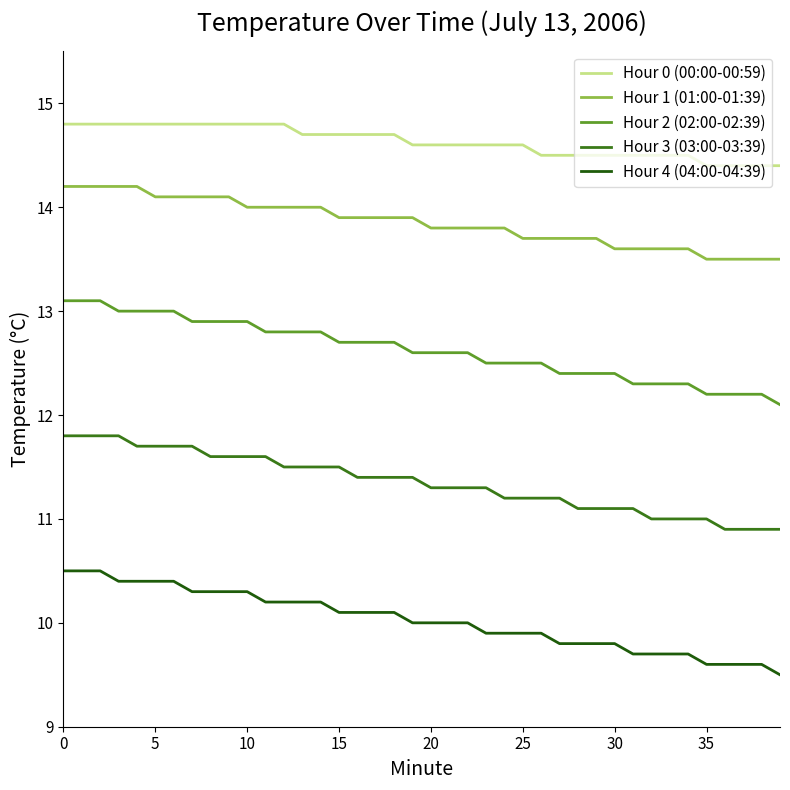

What is the difference between the maximum and minimum values in the Hour 4 (04:00-04:39) series?

1.0